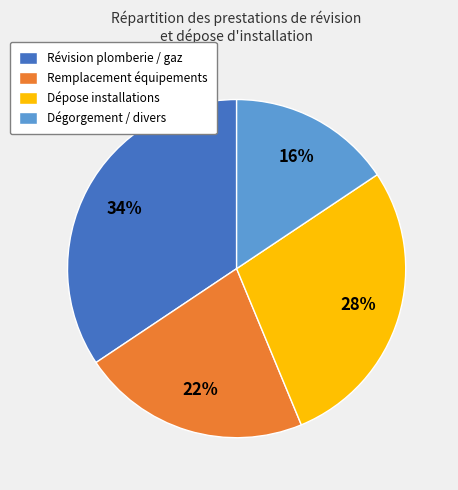

The Dépose installations slice represents 28% of the pie. True or false?

True